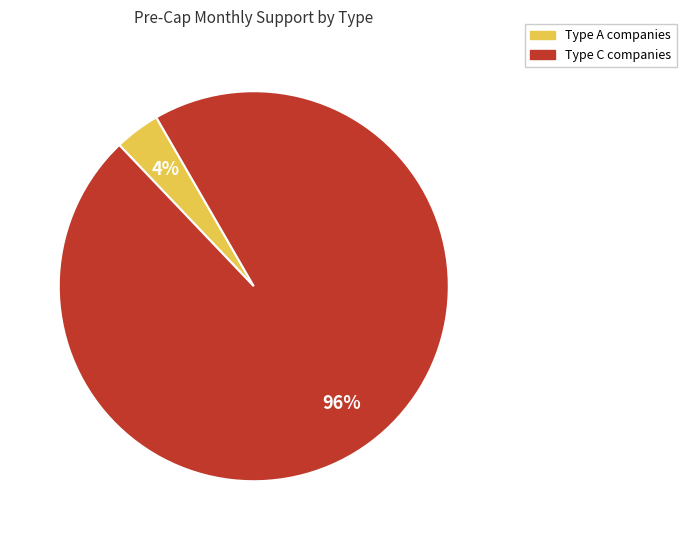

Is there a majority slice in this chart?

Yes